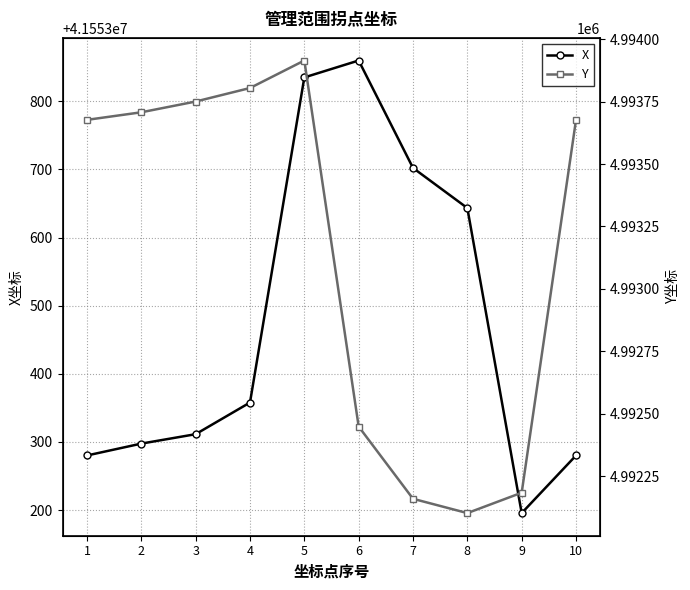

What is the difference between the highest and lowest values at 2?

36559590.7